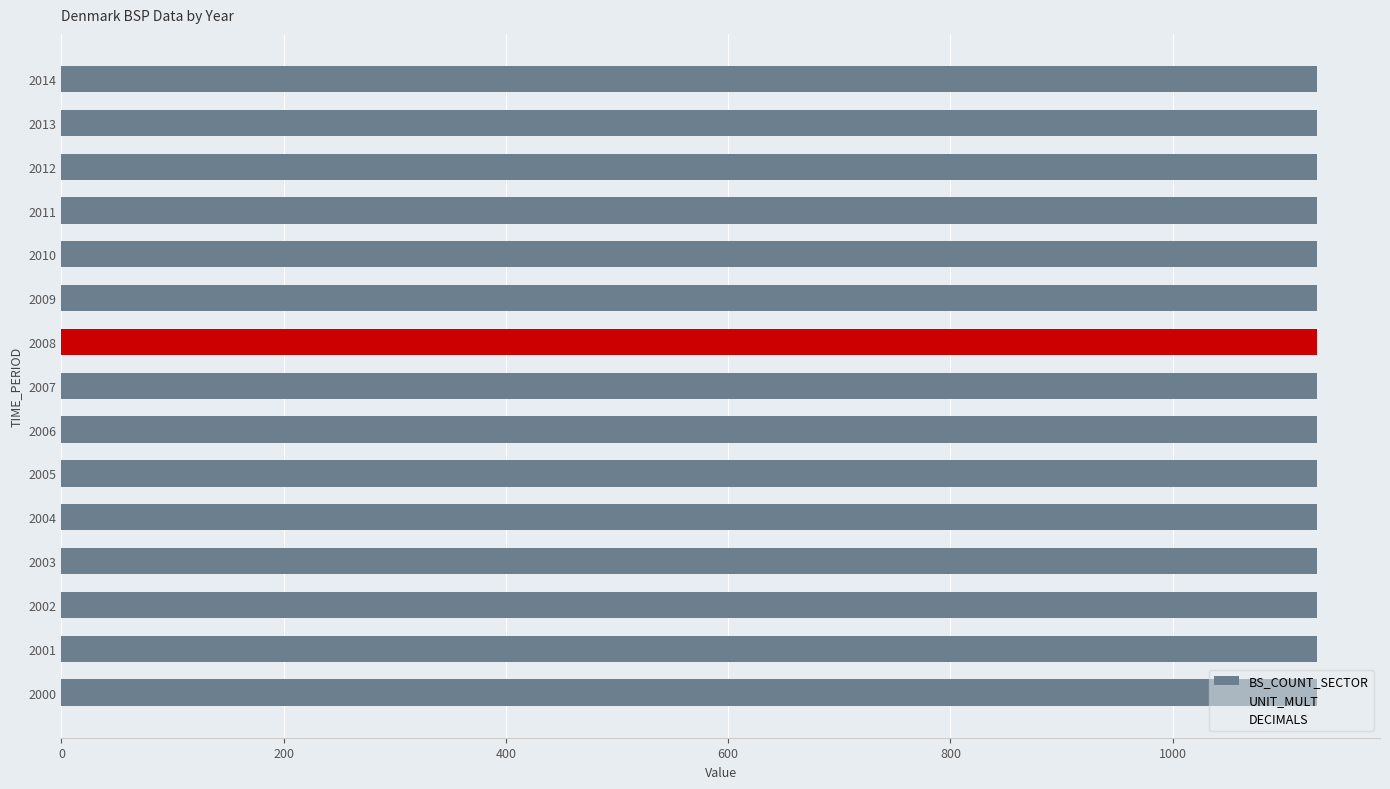

Are the bars horizontal?

Yes